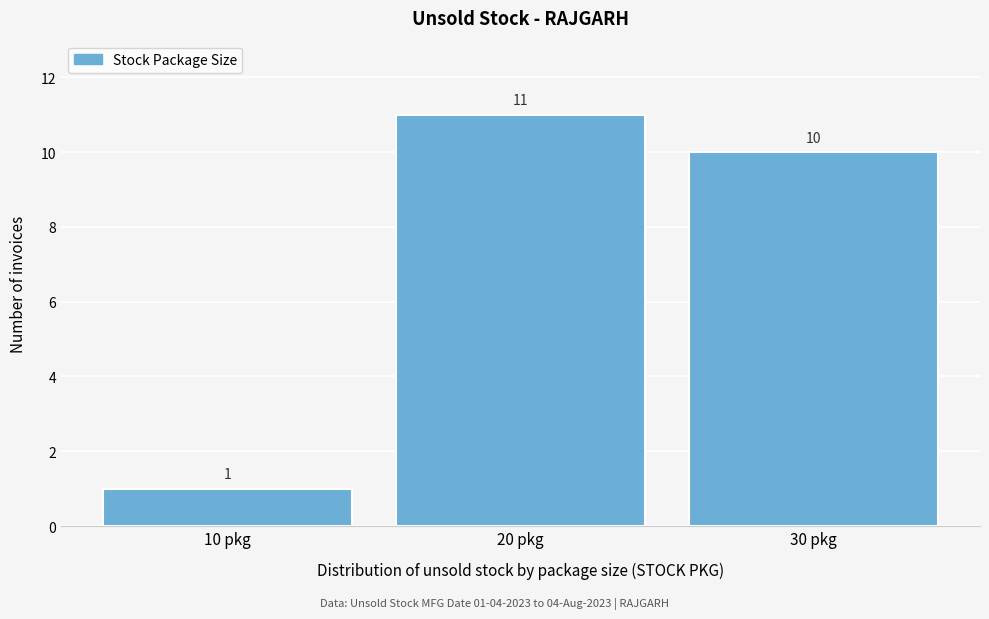

Over which range of the x-axis is the bar tallest?

15 to 25